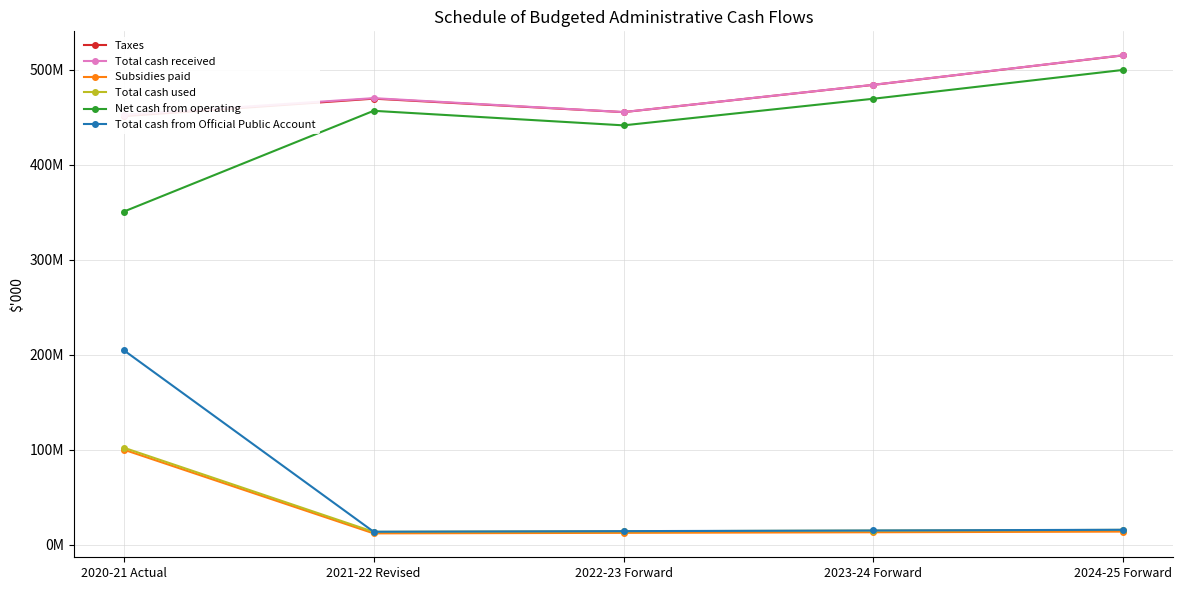

What is the average value of the Total cash received series?

475584040